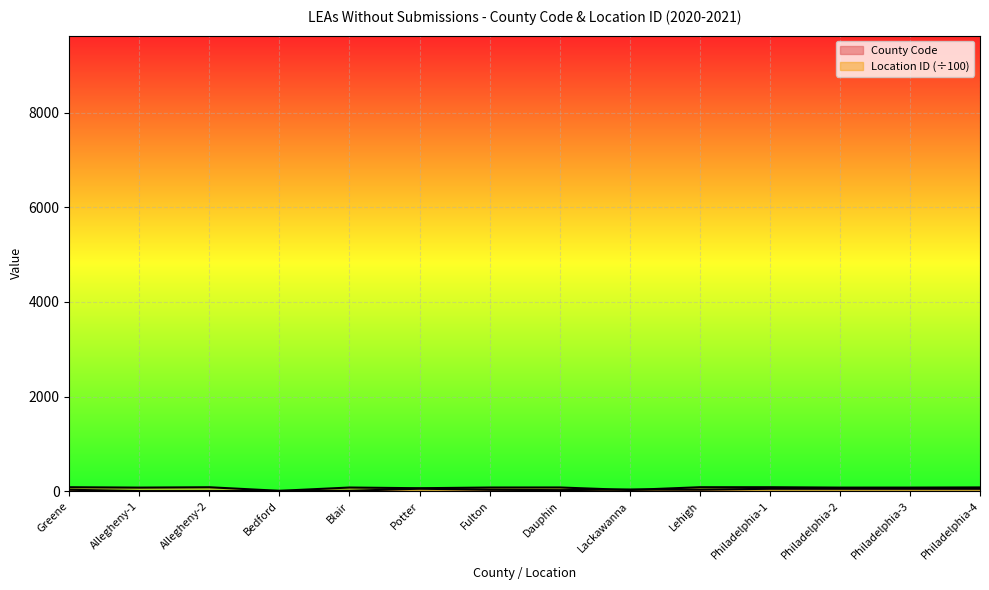

Reading left to right, what are all the values shown in this chart?

County Code: Greene=30.0	Allegheny-1=2.0	Allegheny-2=2.0	Bedford=5.0	Blair=7.0	Potter=53.0	Fulton=29.0	Dauphin=22.0	Lackawanna=35.0	Lehigh=31.0	Philadelphia-1=51.0	Philadelphia-2=51.0	Philadelphia-3=51.0	Philadelphia-4=51.0
Location ID: Greene=83.5	Allegheny-1=75.5	Allegheny-2=83.1	Bedford=7.3	Blair=77.2	Potter=62.2	Fulton=77.3	Dauphin=78.4	Lackawanna=24.5	Lehigh=83.7	Philadelphia-1=83.6	Philadelphia-2=75.4	Philadelphia-3=75.7	Philadelphia-4=79.0